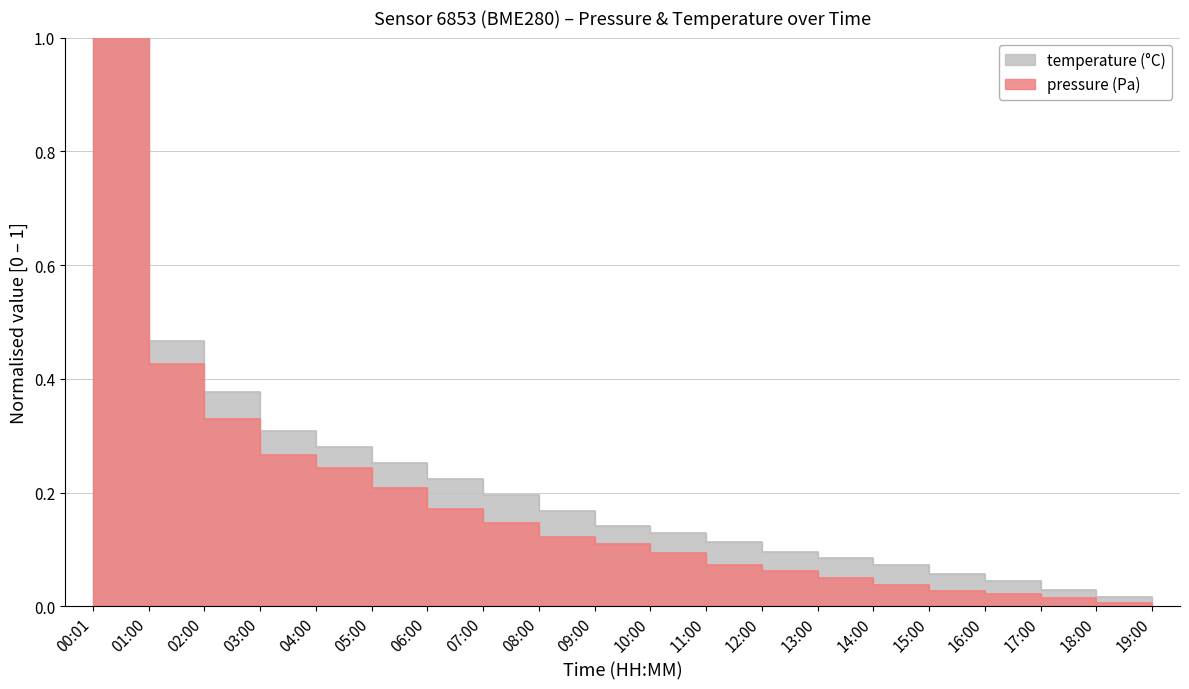

How many distinct data groups are displayed?

2